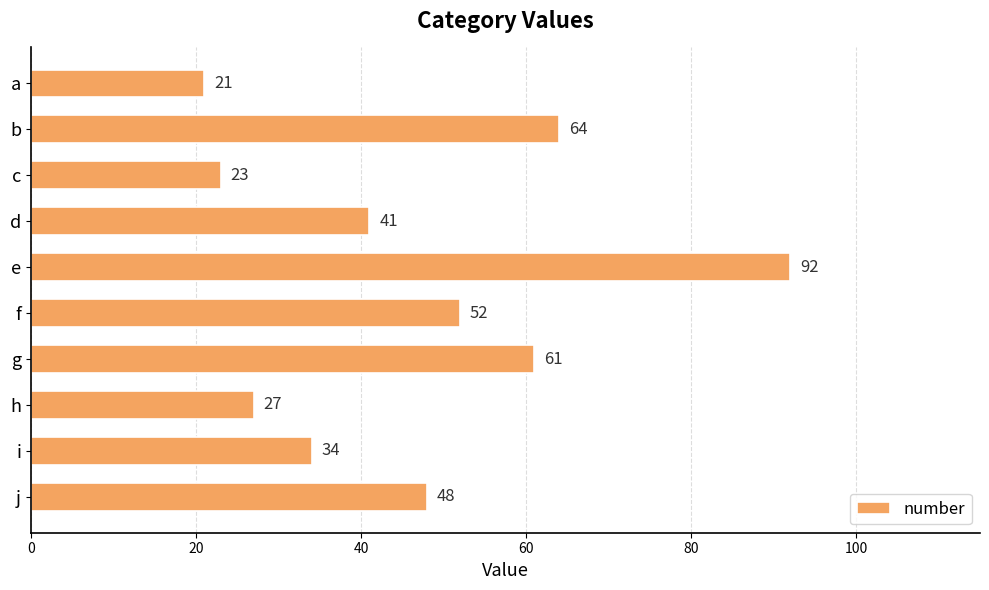

How many values are below 48?

5